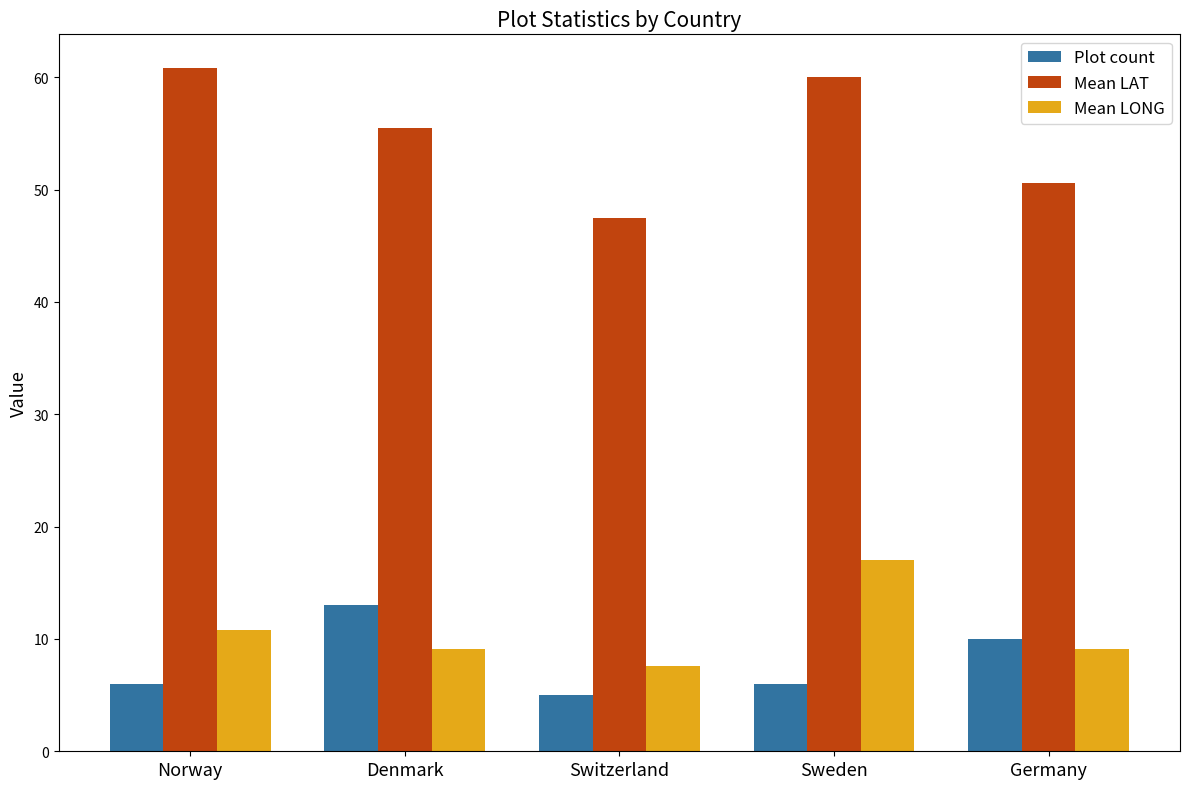

What is the total value across all series at Germany?

69.6